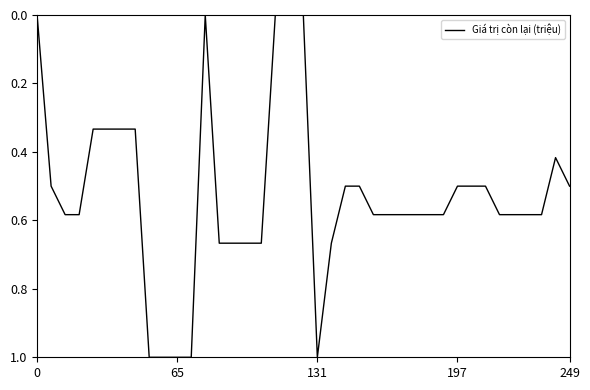

What is the sum of all values?

20.6